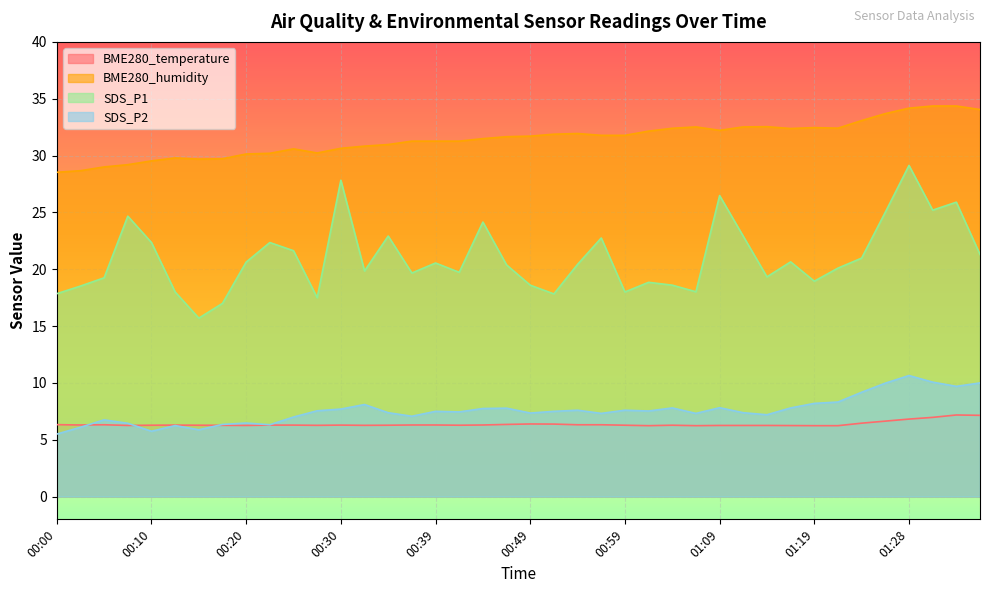

At which label does SDS_P2 first exceed 7?

00:27